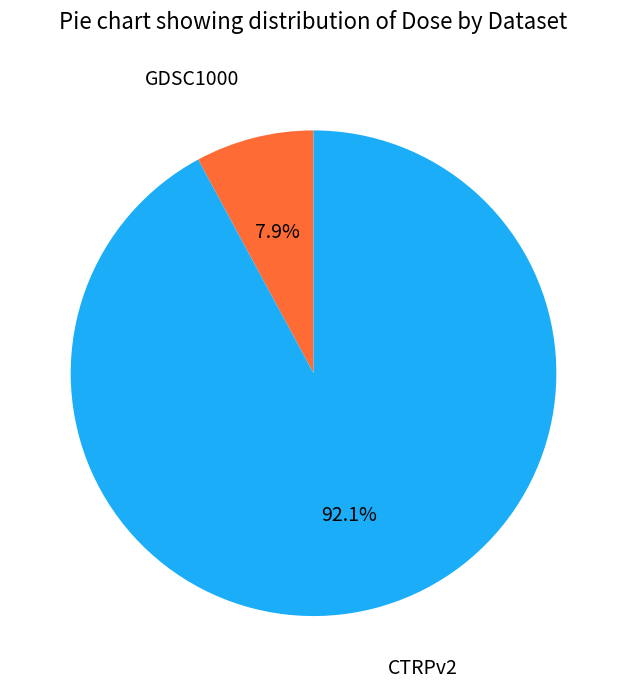

How many segments does this pie chart have?

2